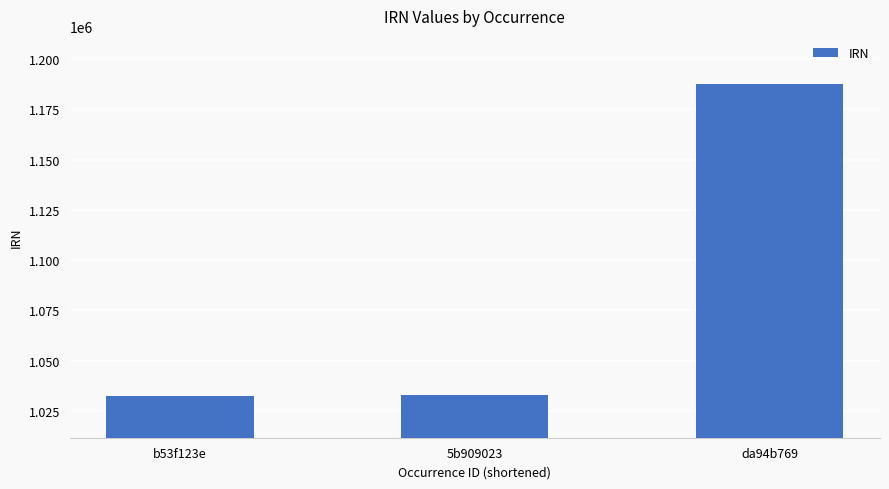

What is the smallest value displayed?

1032298